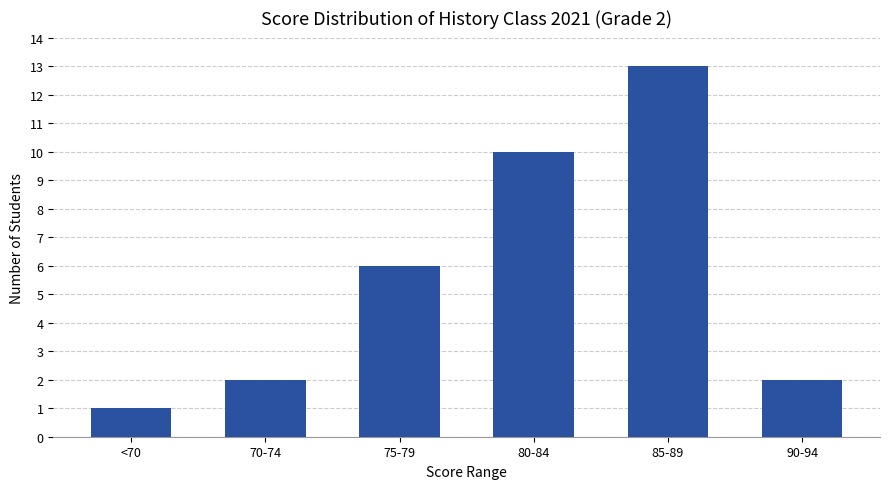

The value at 80-84 is 10. True or false?

True